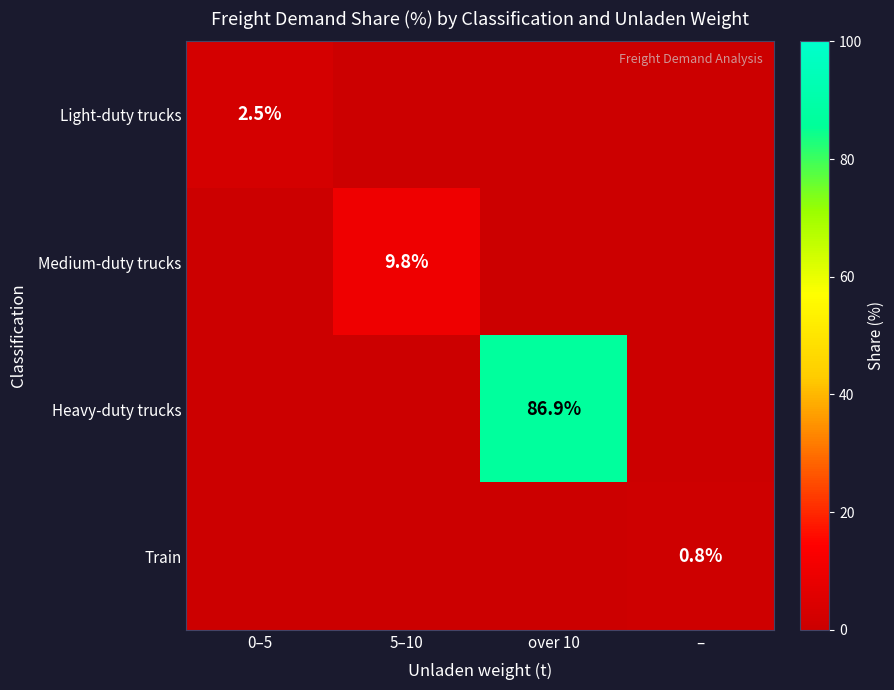

True or false: Medium-duty trucks has a value of 4.1 at 5–10.

False